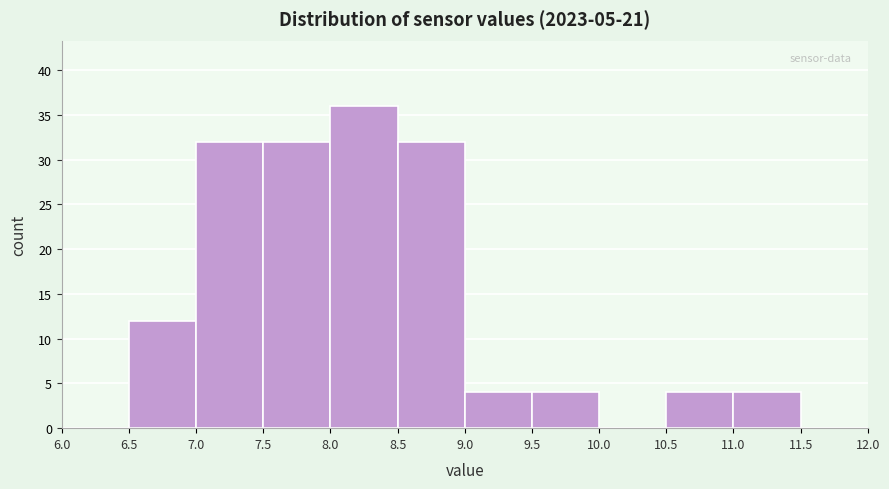

Which range on the x-axis has the tallest bar?

8.0 to 8.5